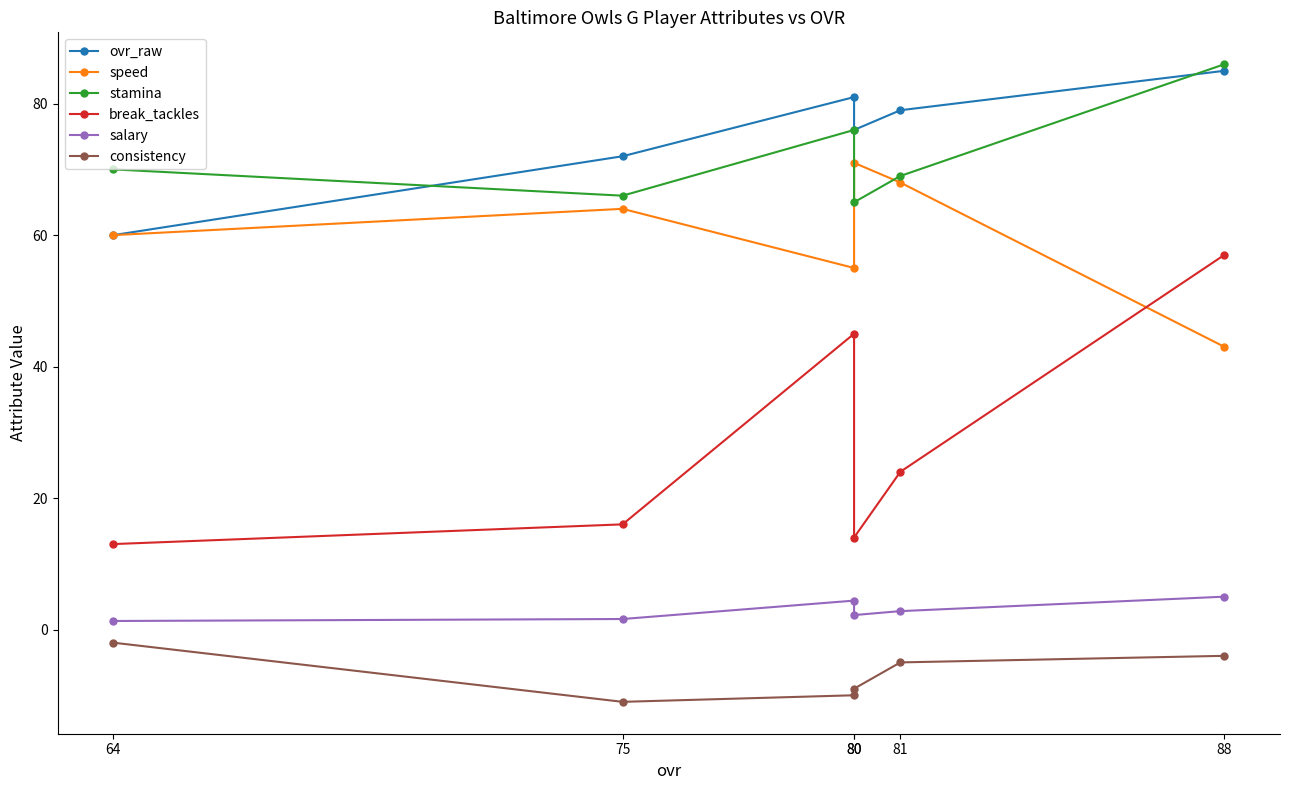

Where is consistency nearest to the value -6?

81